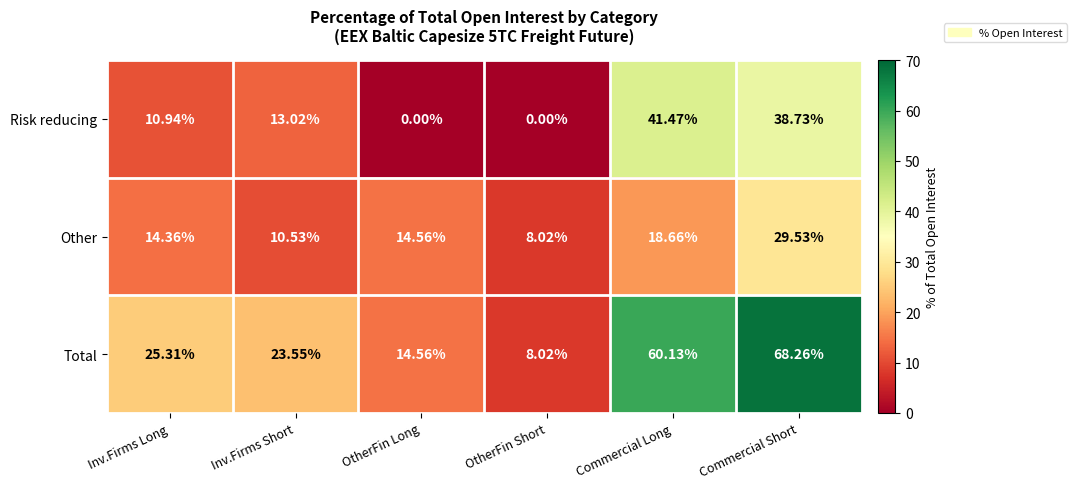

Where does the Risk reducing series first go above 13?

Inv.Firms Short